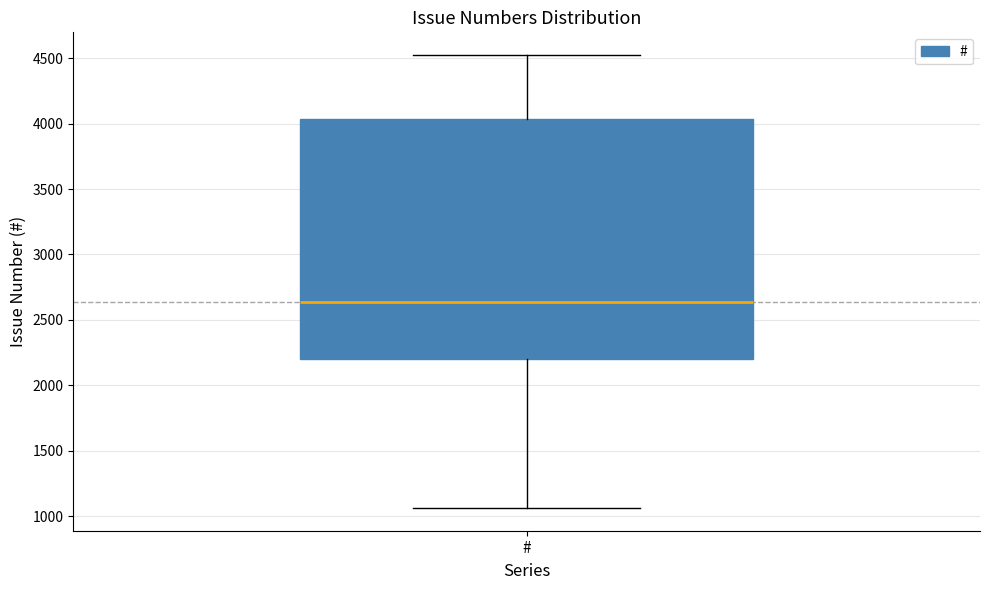

Read this box plot against the y-axis: the position of the median line, the range covered by the box, and the ends of both whiskers. The values are not printed on the chart, so give them approximately, as read against the axis.

median 2650, box 2200 to 4050, whiskers 1050 to 4500